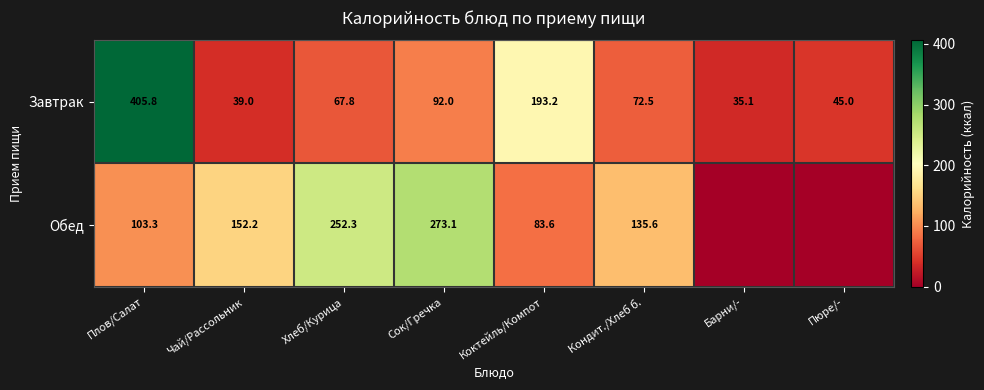

Read the Завтрак value at Хлеб/Курица.

67.8